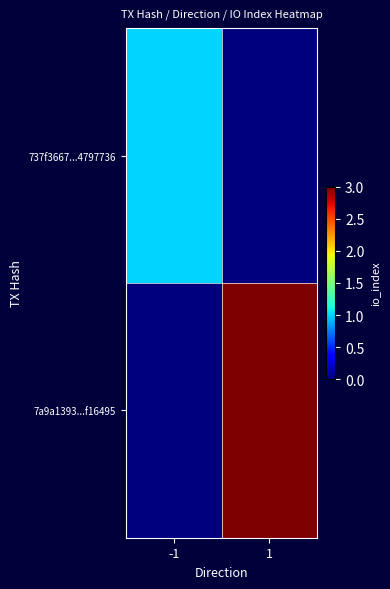

What is the total value across all series at 1?

3